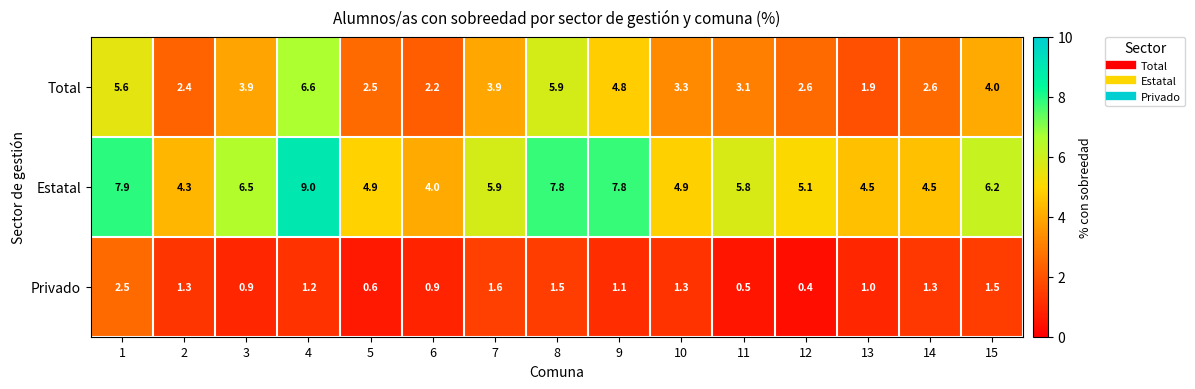

Between 1 and 6, which series saw the biggest shift?

Estatal